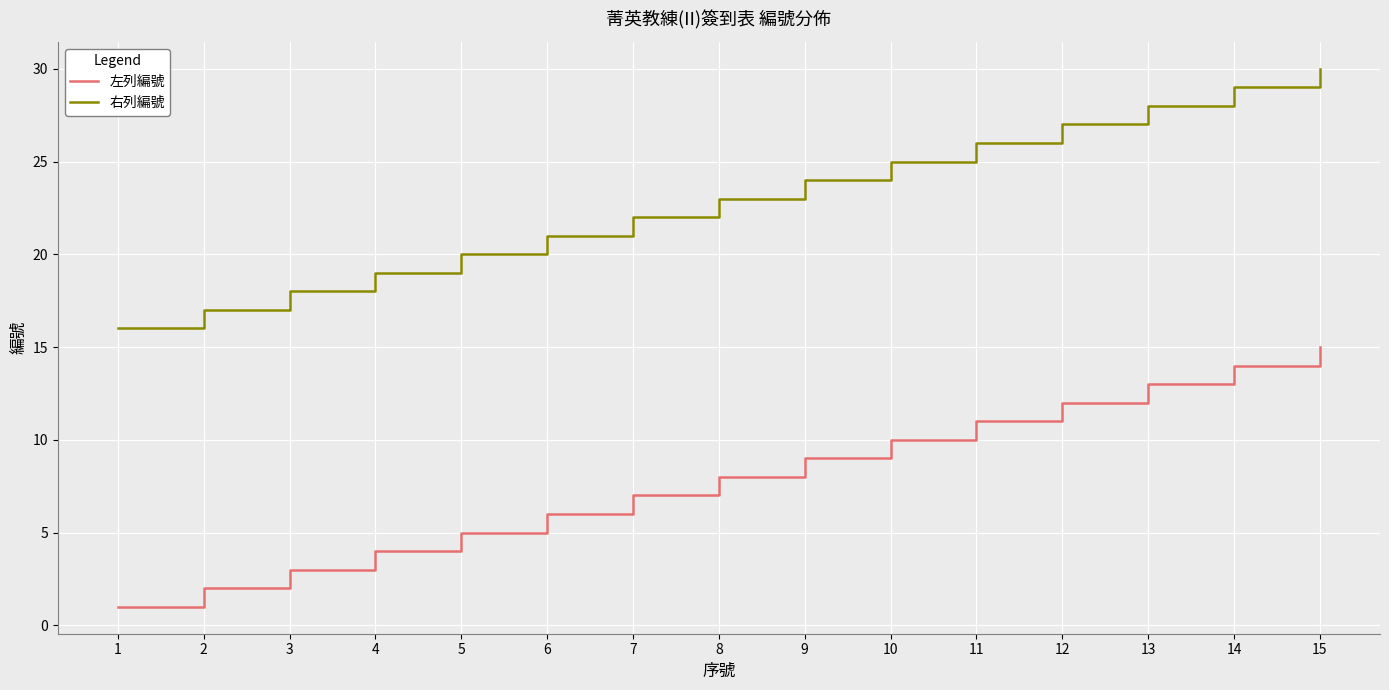

The 左列編號 series shows 18 at 12. True or false?

False